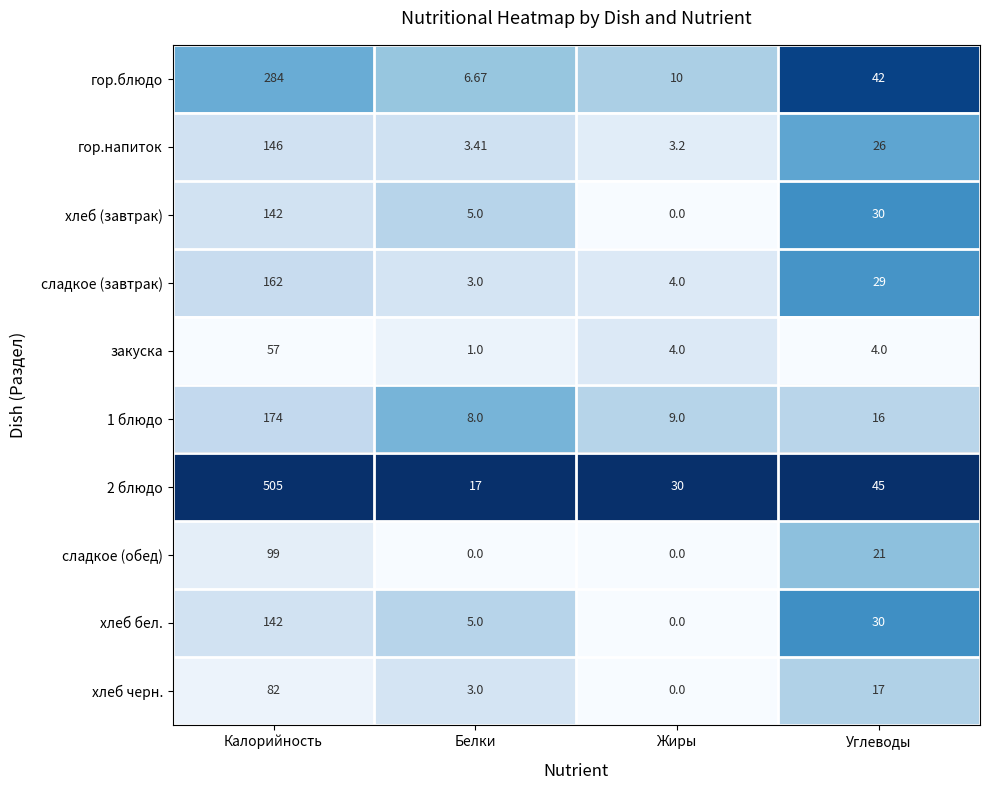

Rank the categories by гор.блюдо value from lowest to highest.

Белки, Жиры, Углеводы, Калорийность